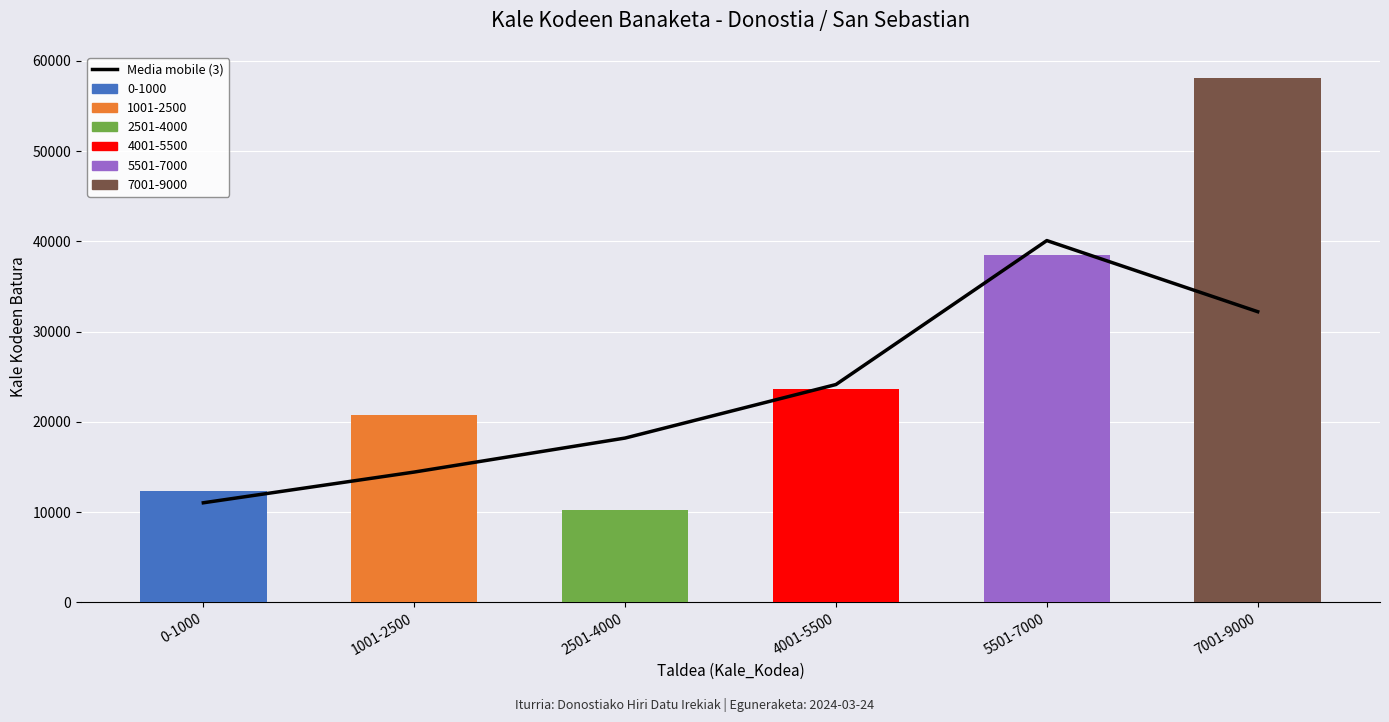

Which has a higher value, 7001-9000 or 0-1000?

7001-9000